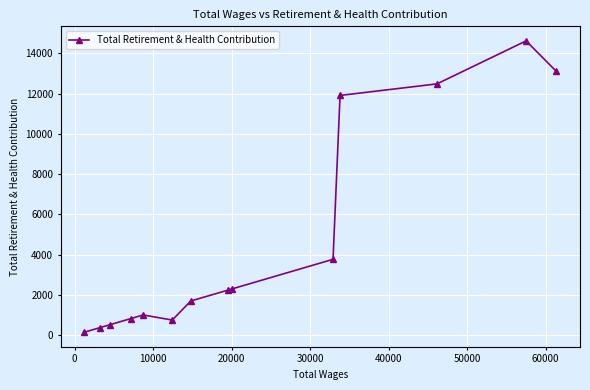

What is the average value?

4692